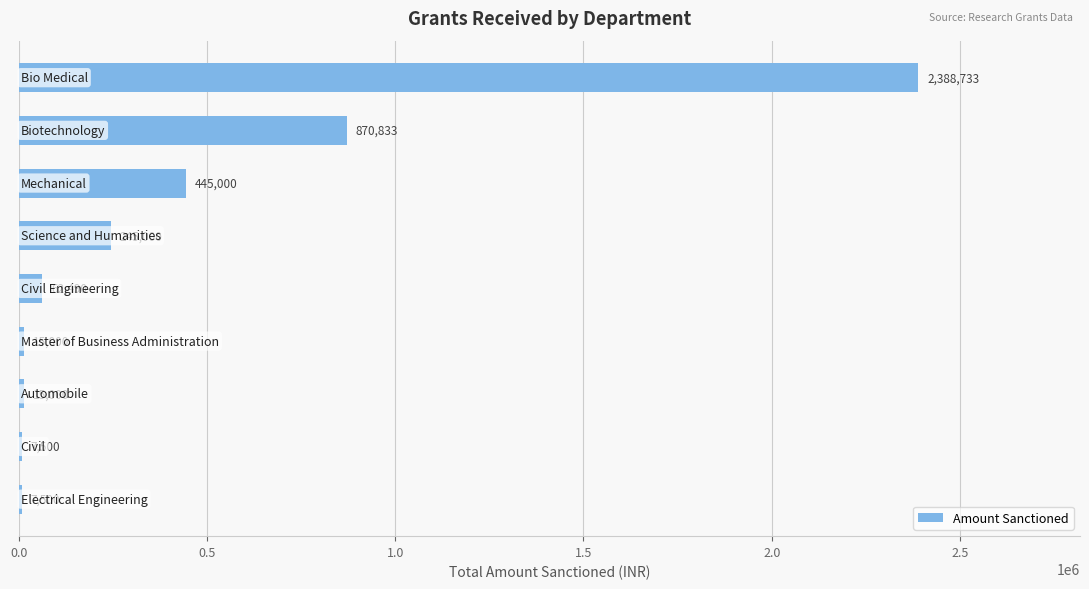

What is the sum of all values?

4057056